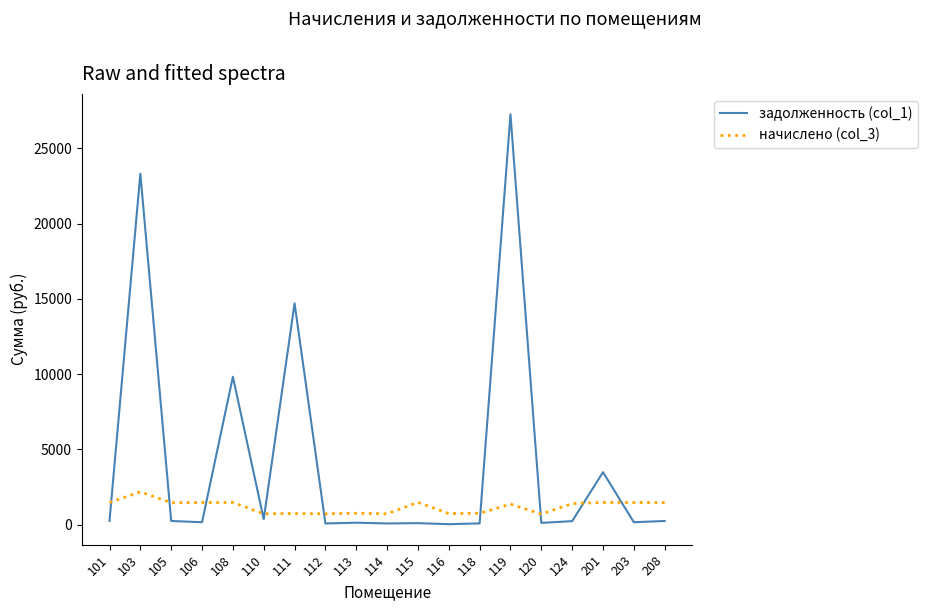

Which series has the largest total across all categories?

задолженность (col_1)